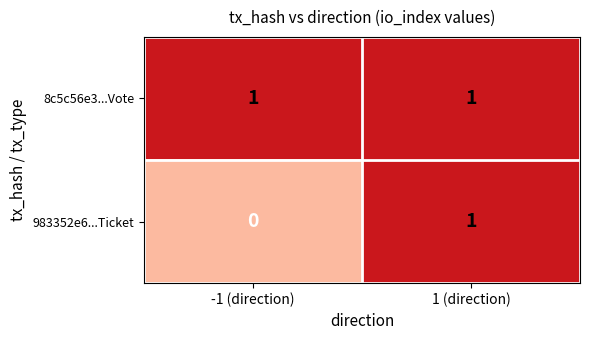

The value of 983352e6...Ticket at -1 (direction) is 0. True or false?

True